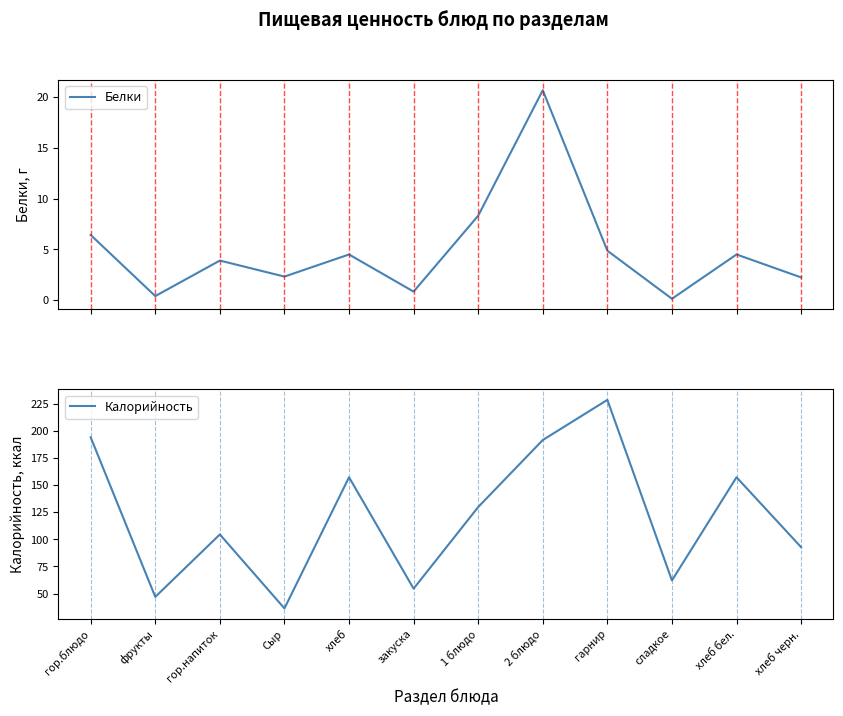

What are all the series names shown in the legend?

Белки, Калорийность